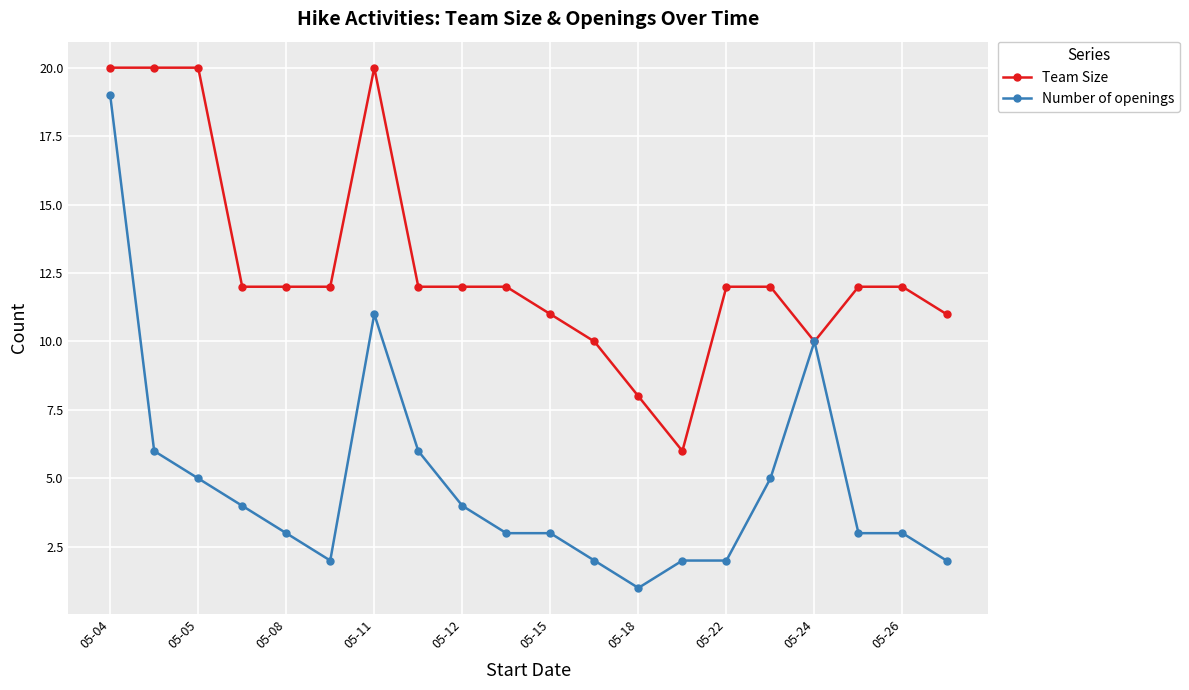

At how many categories does at least one series exceed 18?

4